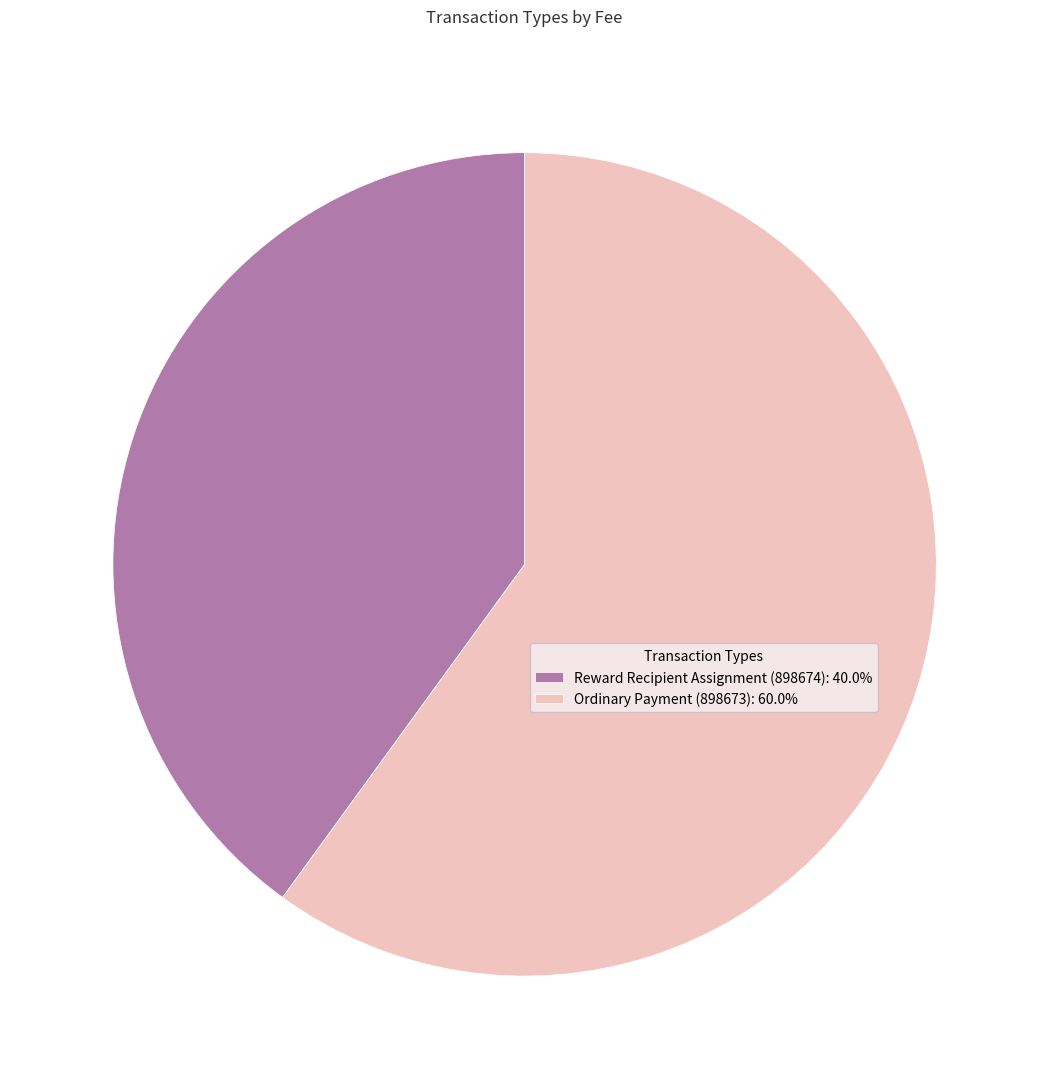

Does Ordinary Payment (898673): 60.0% account for over 50% of the chart?

Yes